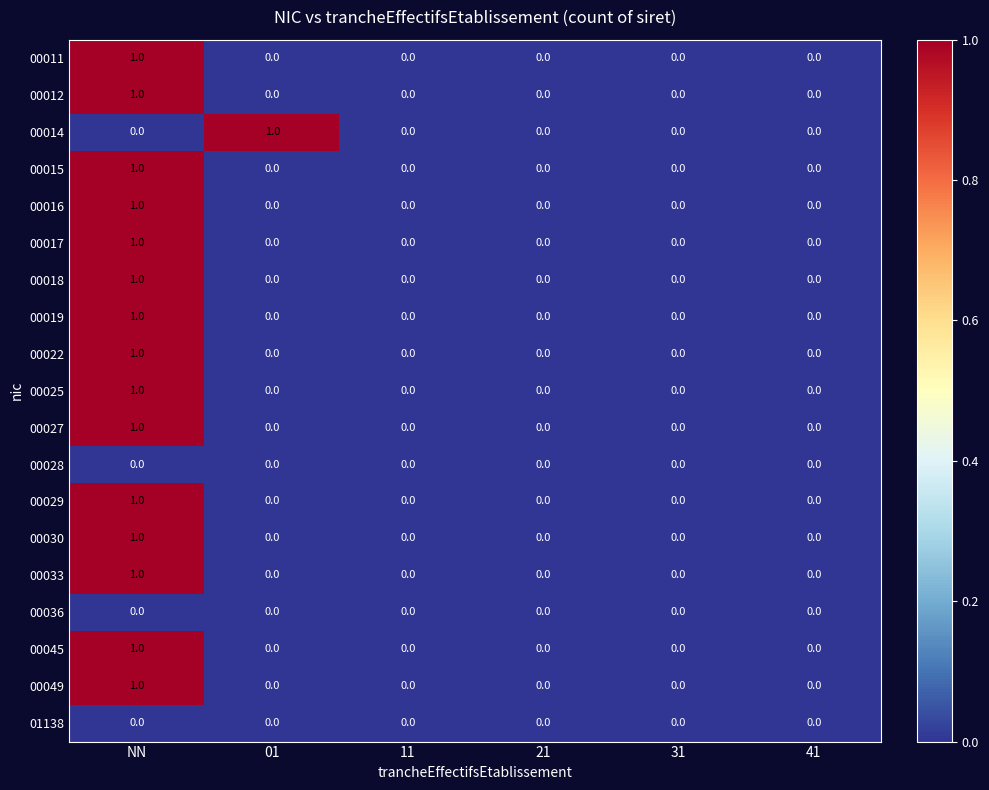

Which series changed the most between 01 and 31?

00014